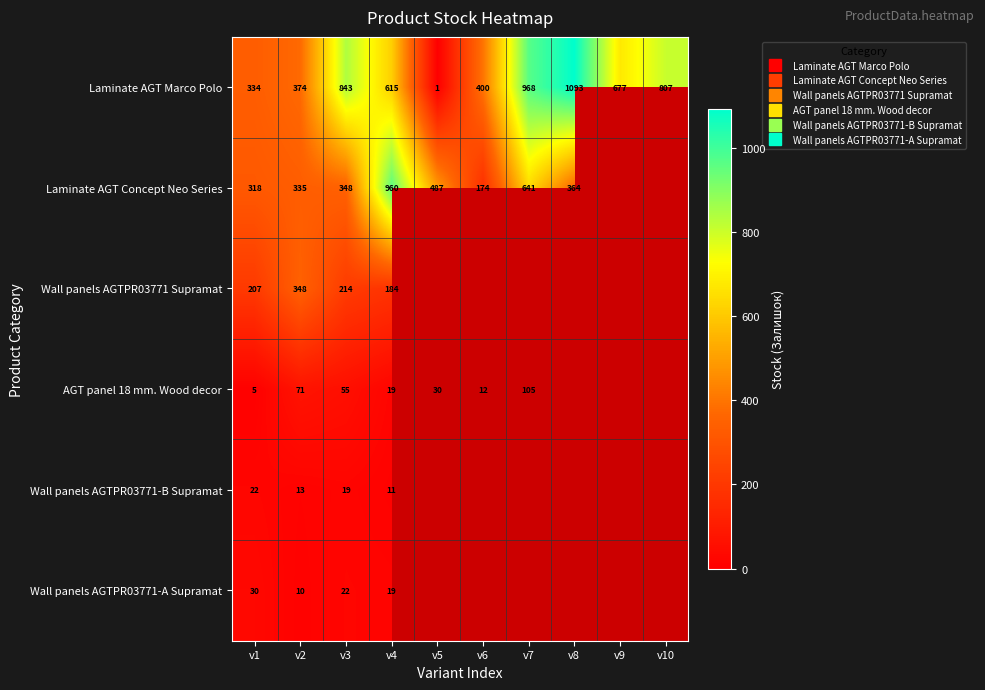

Which category has the lowest value across all series?

v9